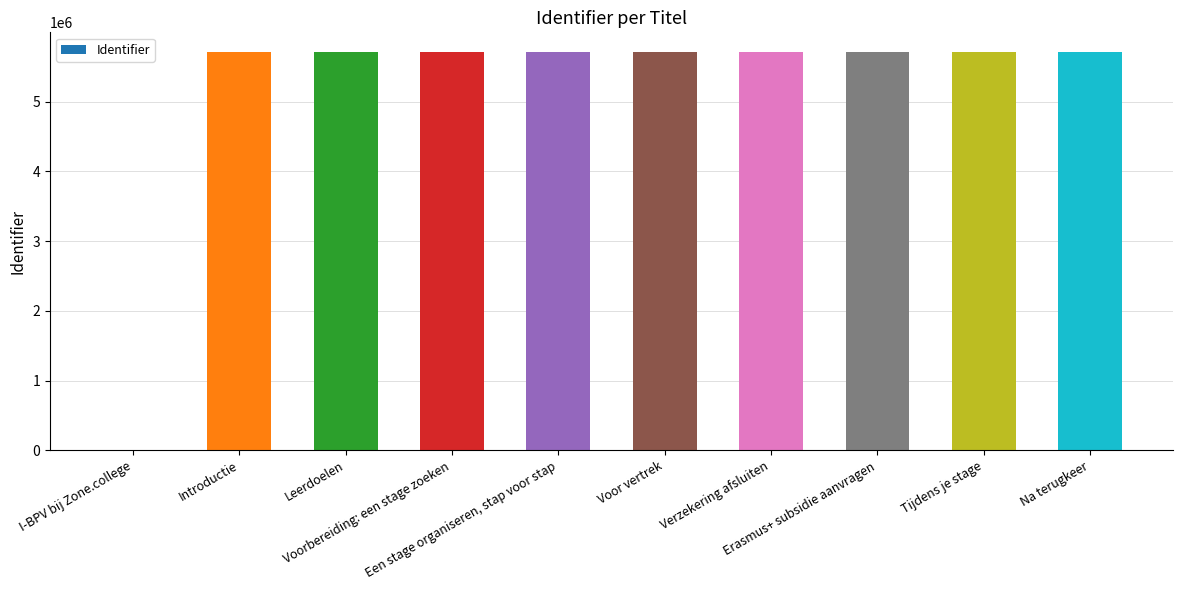

Are the bars grouped side by side (vs. stacked)?

No